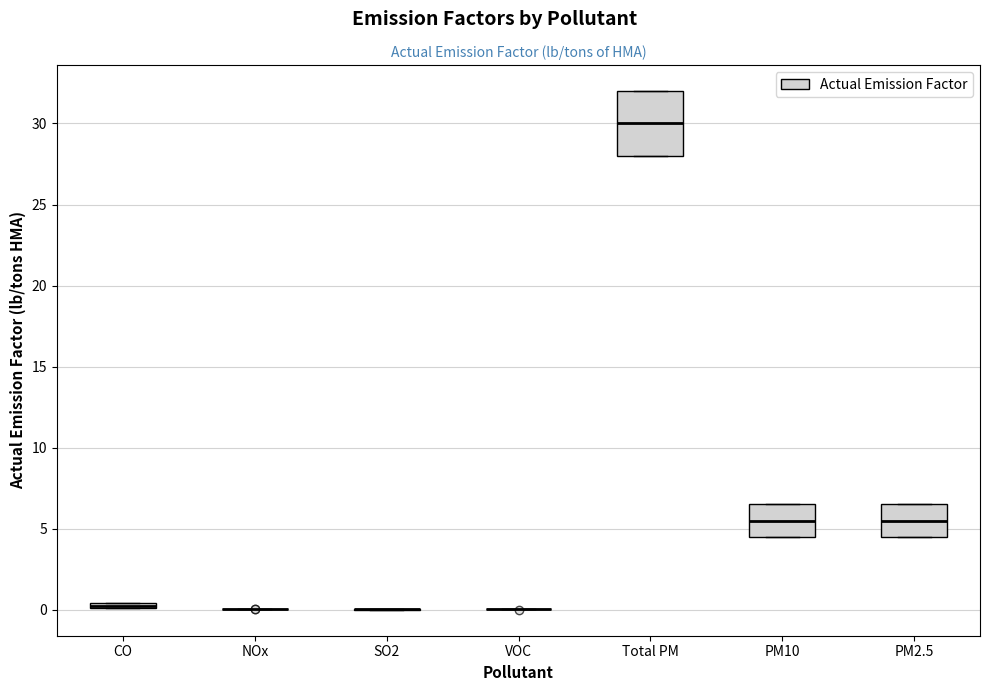

Comparing the boxes themselves (not the whiskers), which one is the tallest?

Total PM